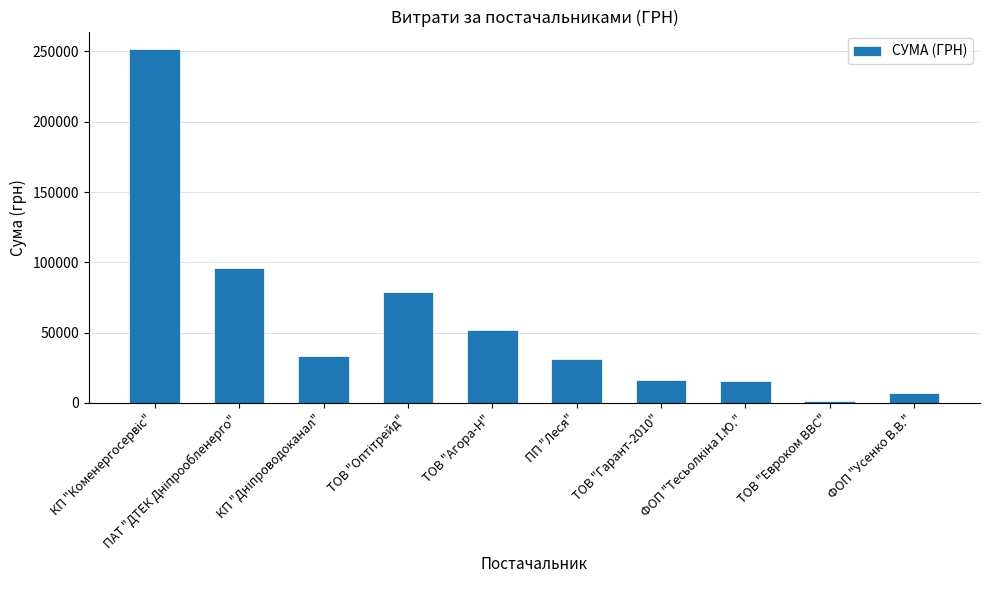

What is the value of the 6th bar from the left?

31434.7